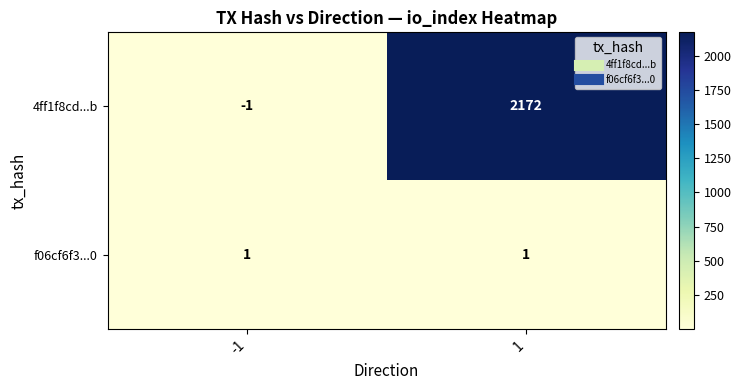

List the series in order of their peak value, highest first.

4ff1f8cd...b, f06cf6f3...0